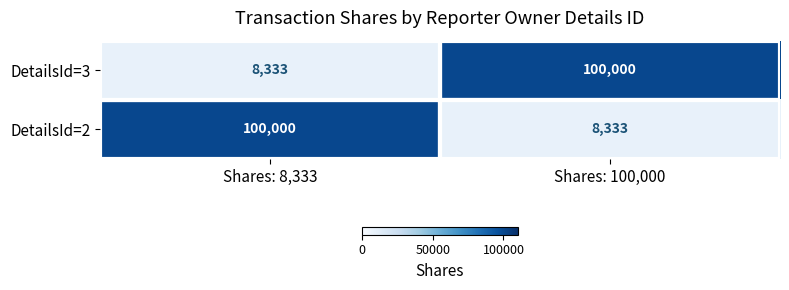

What is the difference between the maximum and minimum values in the DetailsId=3 series?

91667